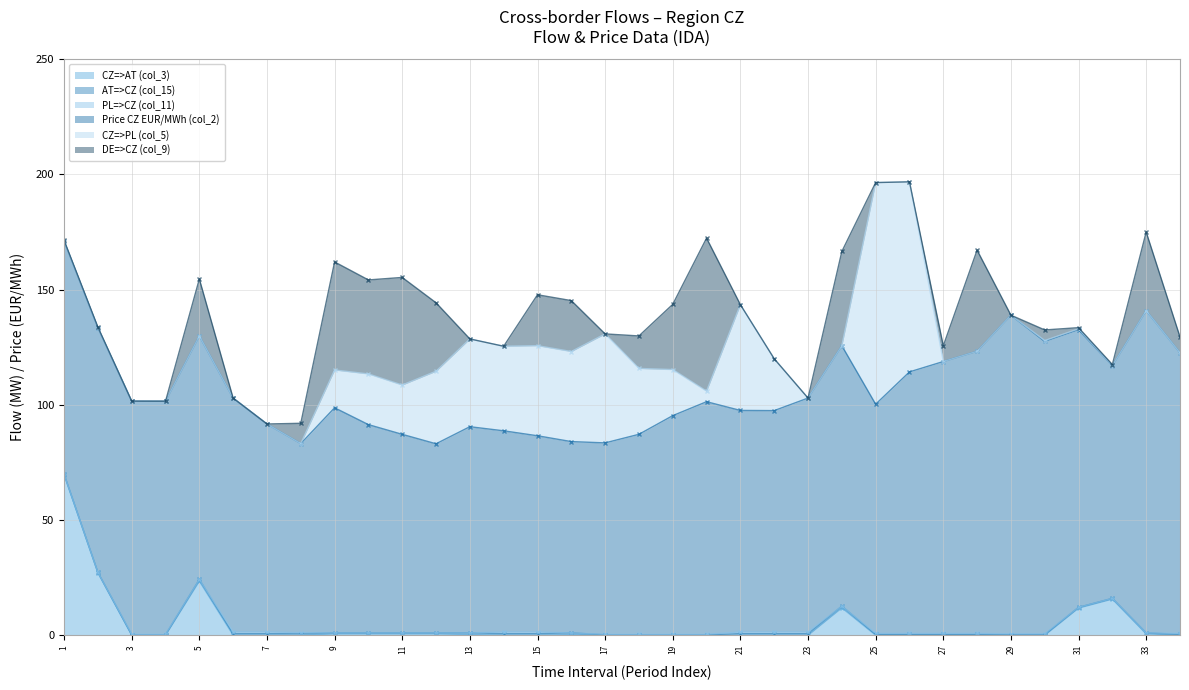

Which series ends up on top after the final intersection of CZ=>AT (col_3) and PL=>CZ (col_11)?

PL=>CZ (col_11)